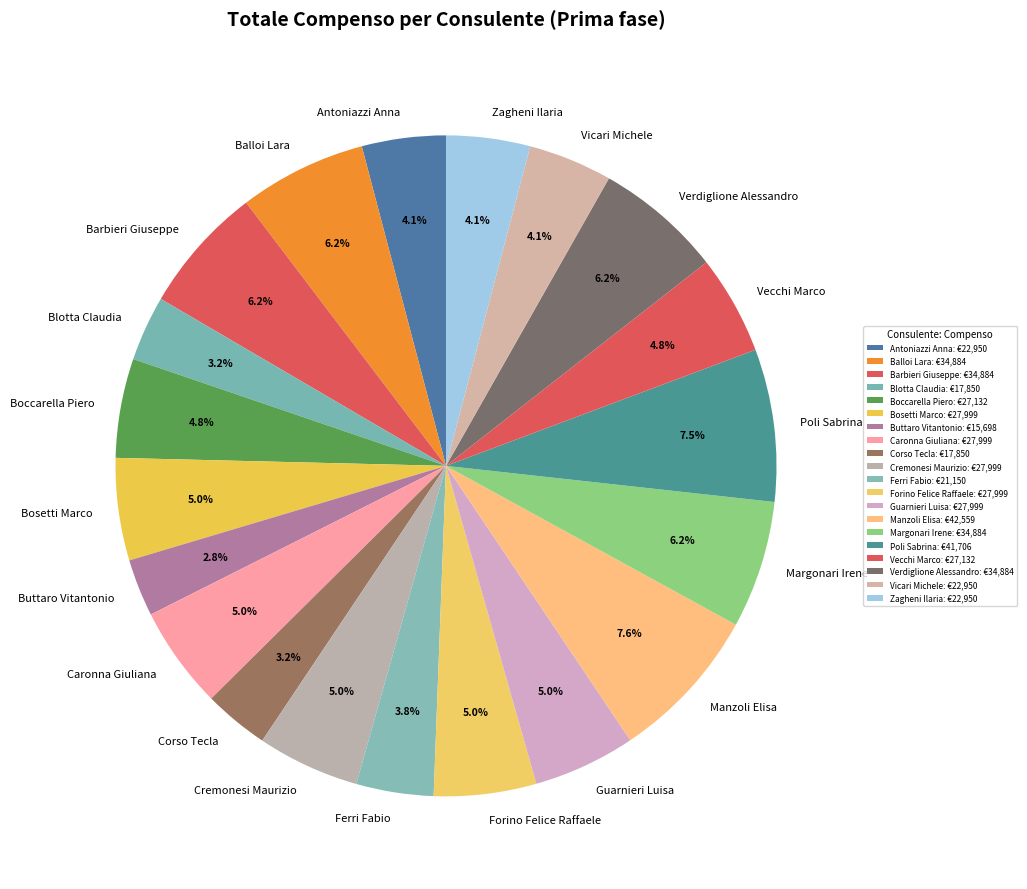

Combined, do Bosetti Marco and Barbieri Giuseppe account for over 50%?

No